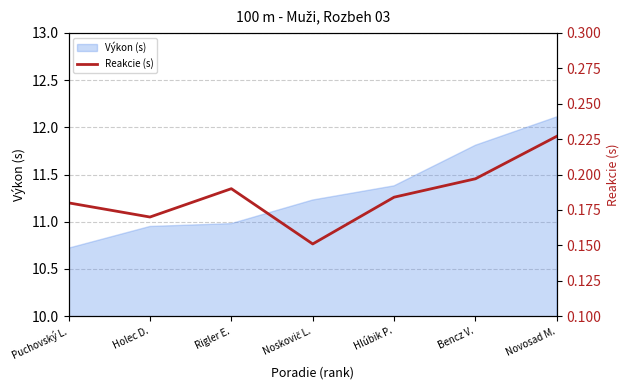

What is the difference between the maximum and minimum values?

0.1